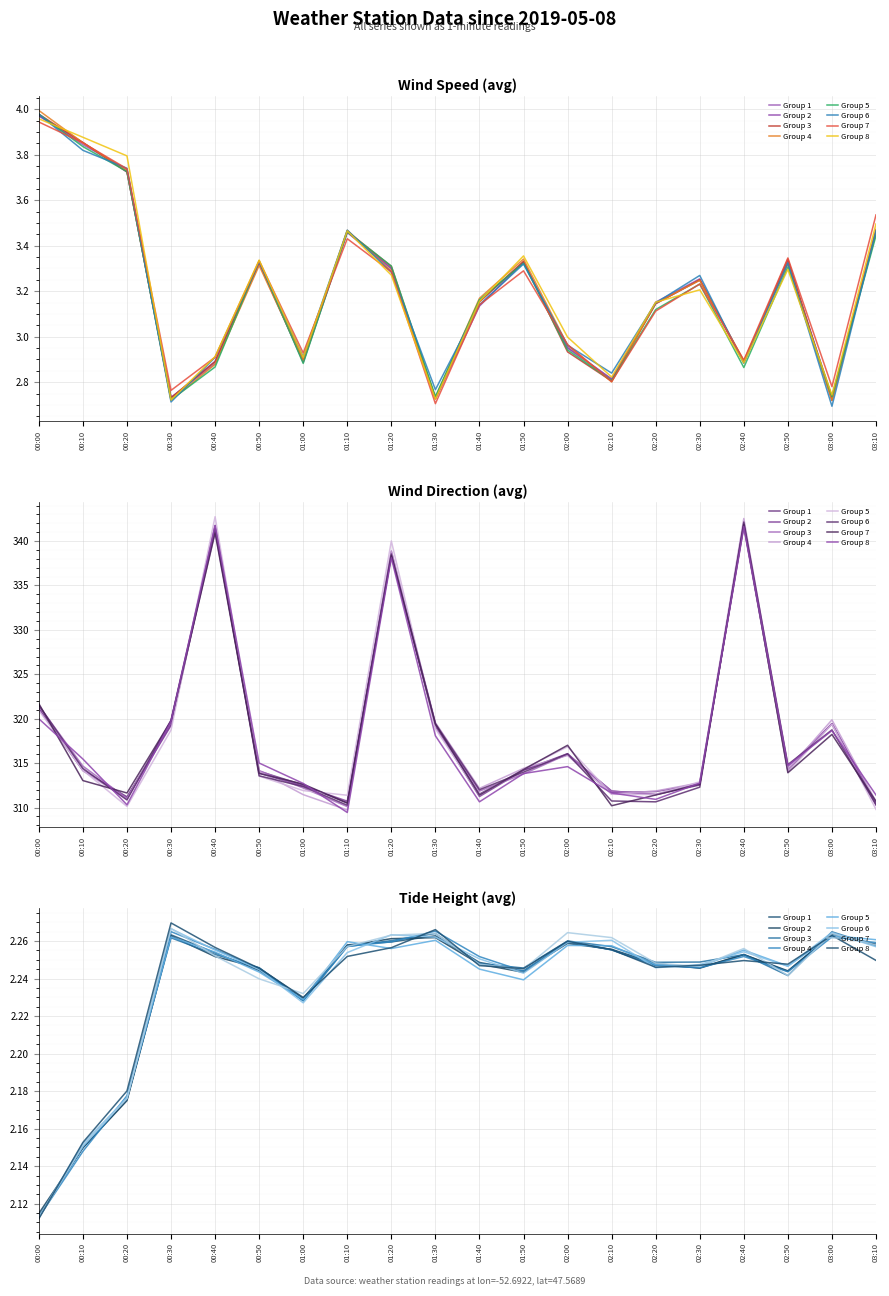

The value of wind_dir_avg at 00:20 is 414.1. True or false?

False